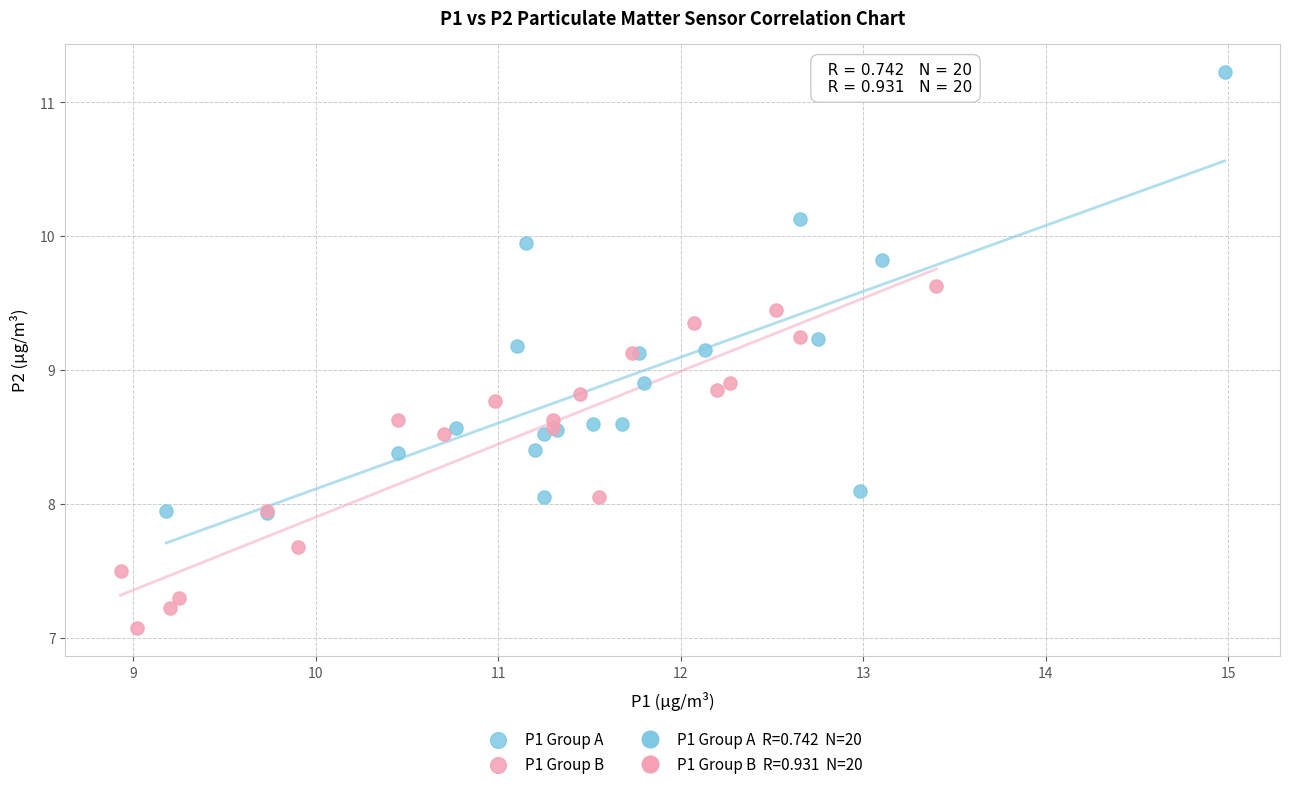

Which series reaches the maximum Y coordinate?

P1 Group A